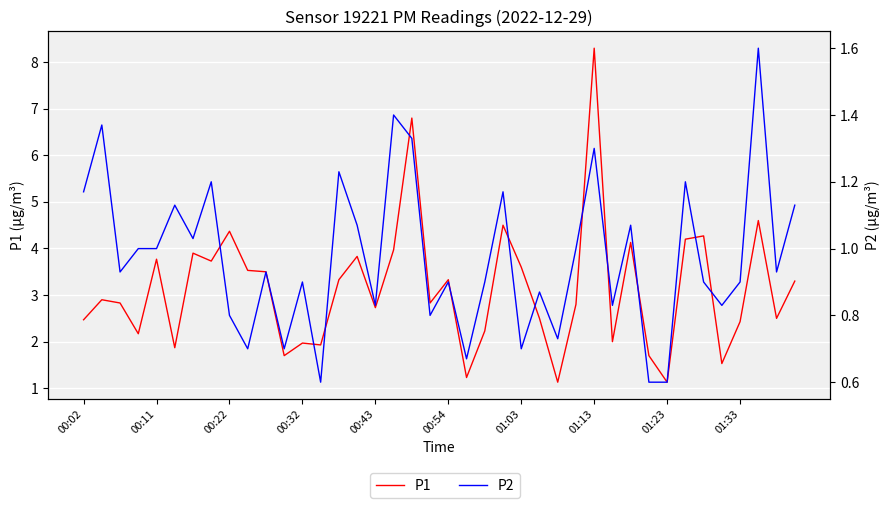

Which has a higher value, 27 or 35?

27